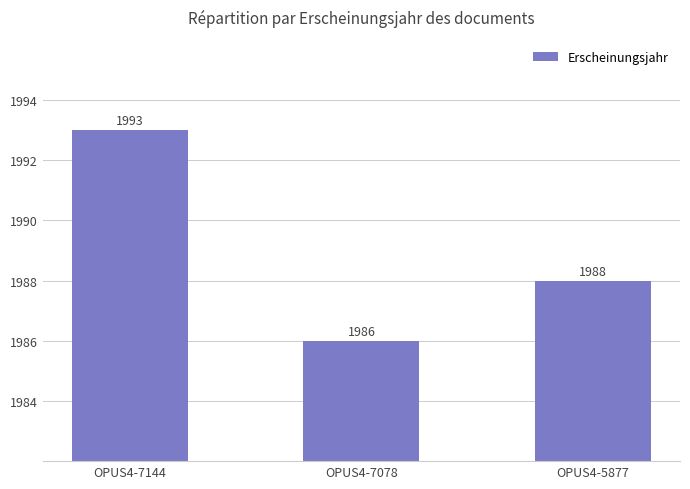

List the labels in order of value, largest first.

OPUS4-7144, OPUS4-5877, OPUS4-7078